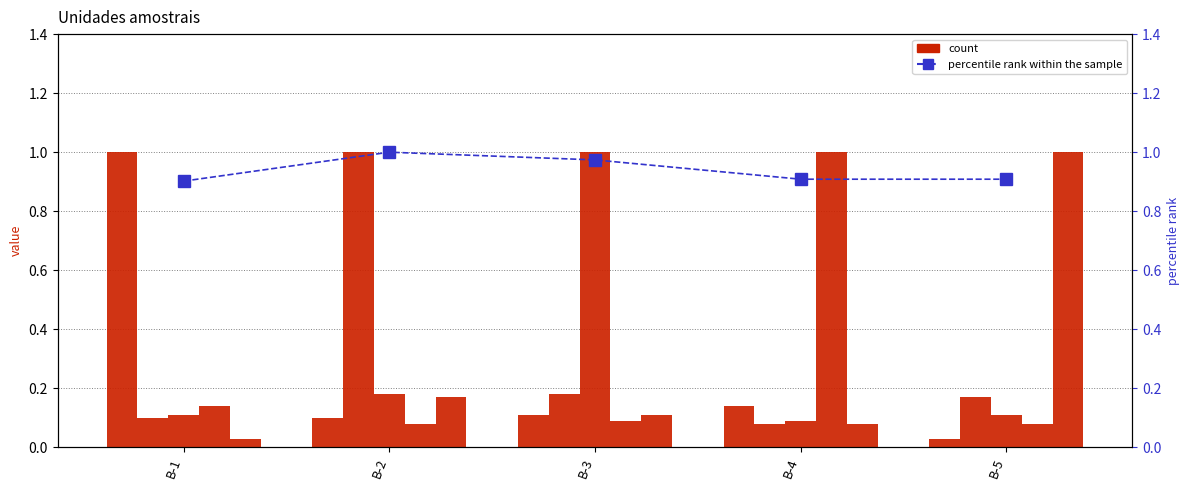

Reading left to right, what are all the values shown in this chart?

B-1: B-1=1.0	B-2=0.1	B-3=0.1	B-4=0.1	B-5=0.0
B-2: B-1=0.1	B-2=1.0	B-3=0.2	B-4=0.1	B-5=0.2
B-3: B-1=0.1	B-2=0.2	B-3=1.0	B-4=0.1	B-5=0.1
B-4: B-1=0.1	B-2=0.1	B-3=0.1	B-4=1.0	B-5=0.1
B-5: B-1=0.0	B-2=0.2	B-3=0.1	B-4=0.1	B-5=1.0
percentile rank within the sample: B-1=0.9	B-2=1.0	B-3=1.0	B-4=0.9	B-5=0.9